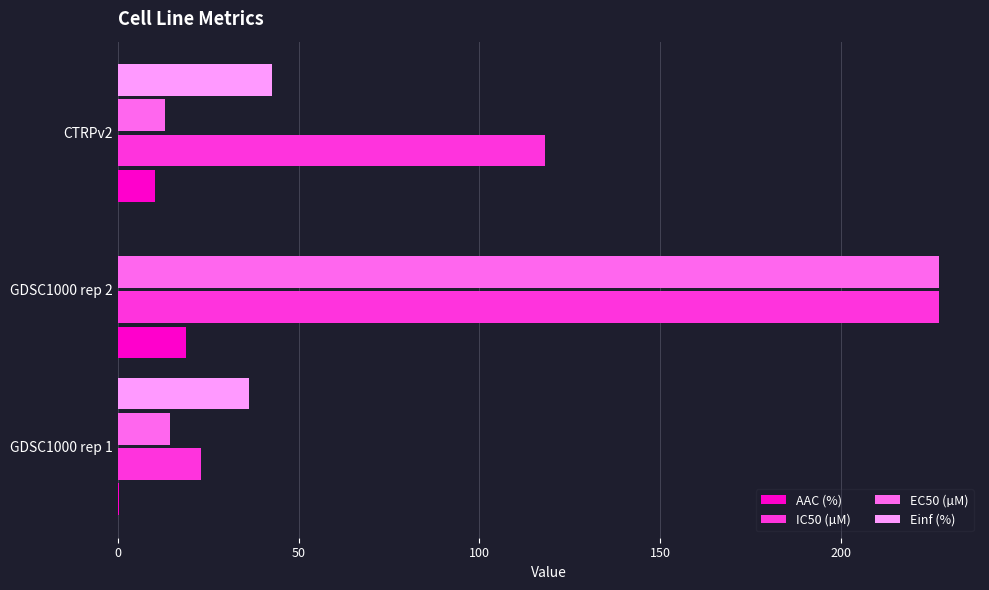

How many data points in Einf (%) are above 36?

2